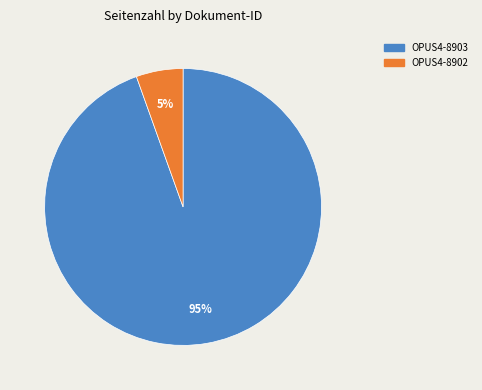

Is the sum of OPUS4-8903 and OPUS4-8902 greater than half?

Yes